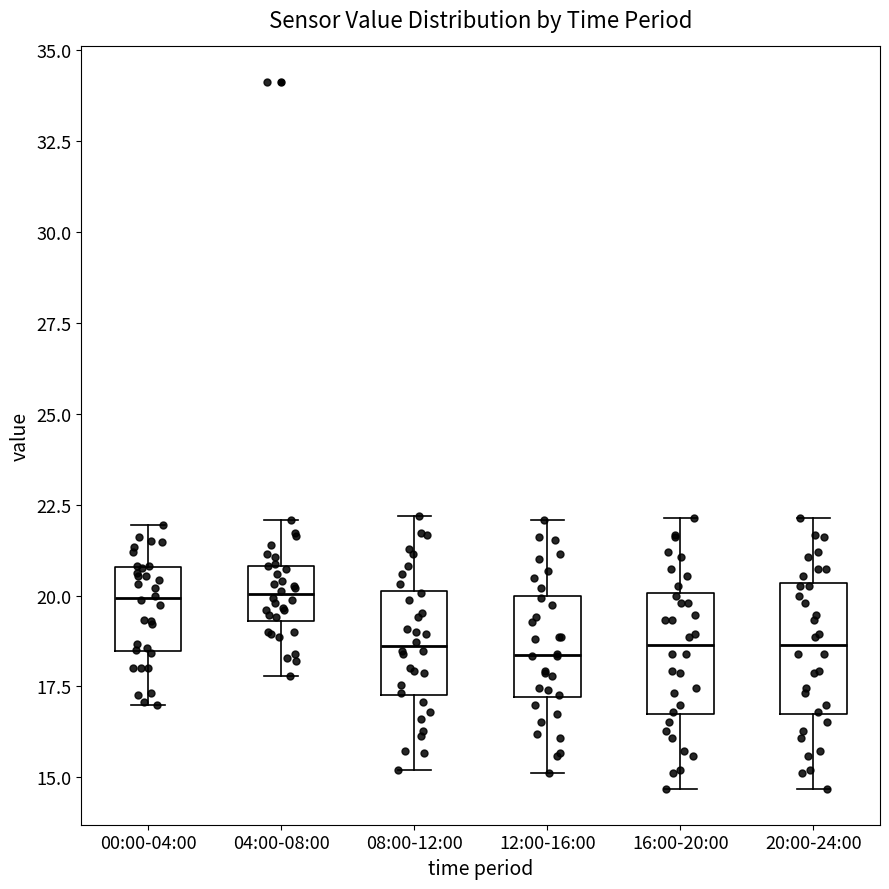

Where does the lower whisker of the box for 04:00-08:00 end on the y-axis? The values are not printed on the chart, so give them approximately, as read against the axis.

18.0